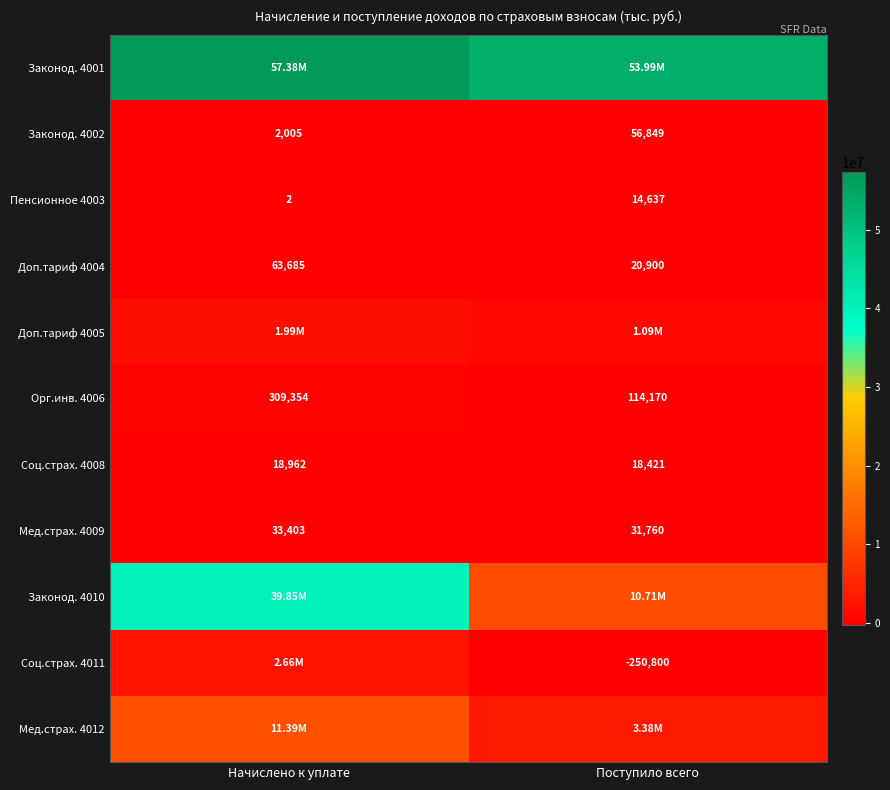

At which label does Доп.тариф 4004 reach its minimum?

Поступило всего